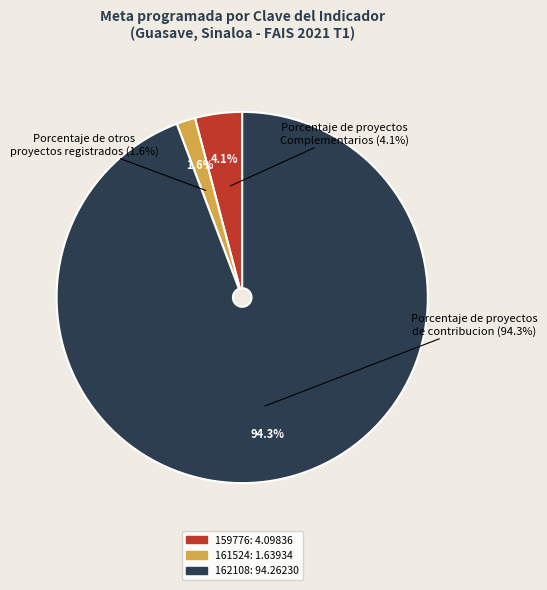

Count the number of slices in the pie.

3